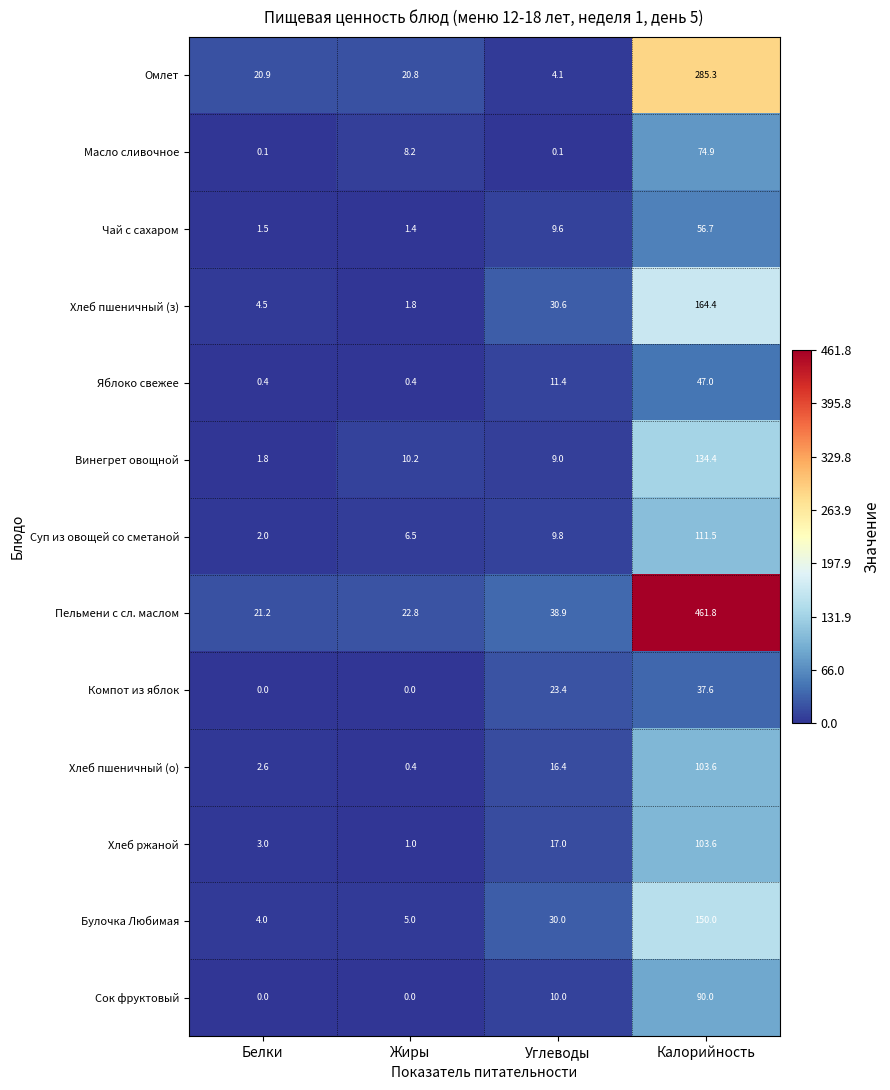

Rank the categories by Омлет value from highest to lowest.

Калорийность, Белки, Жиры, Углеводы